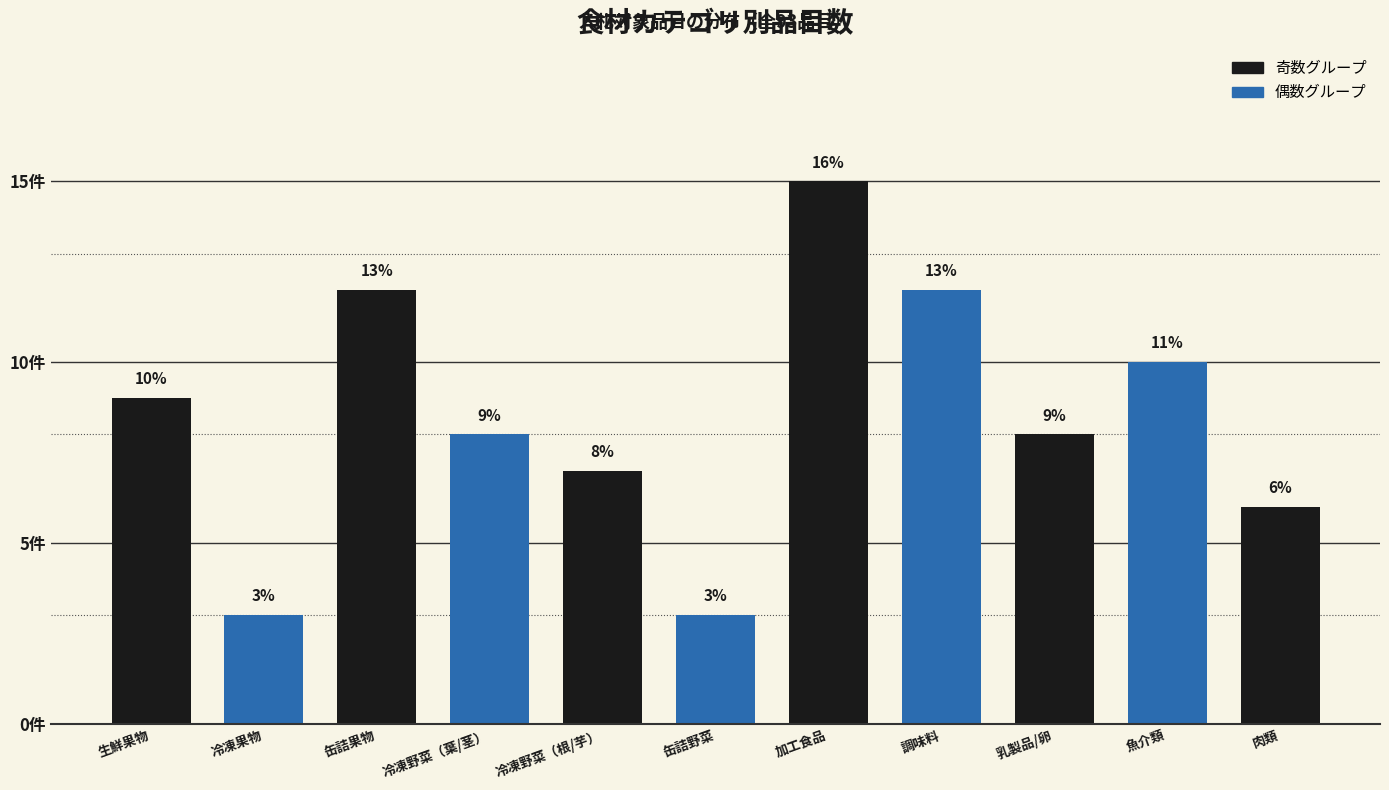

At which label does the data first exceed 8?

生鮮果物